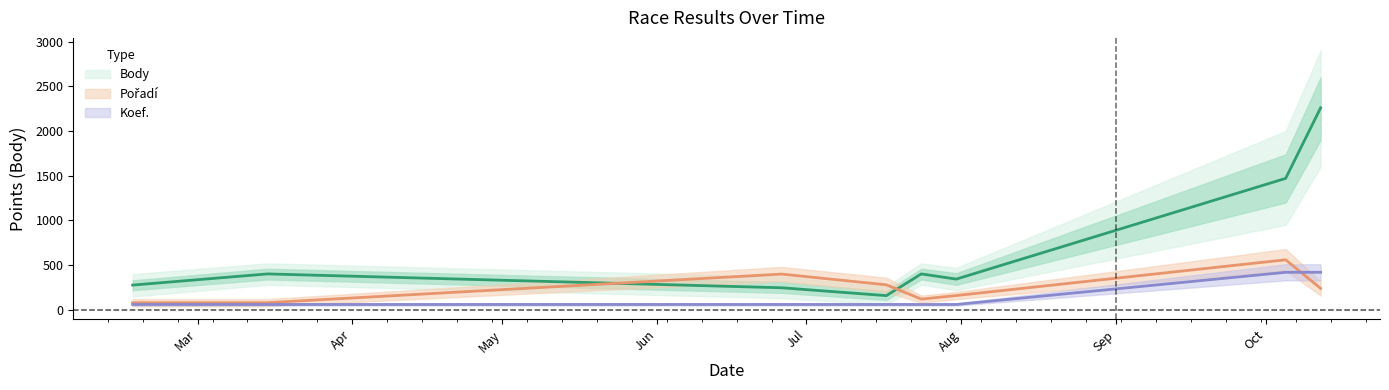

True or false: Koef. has a value of 60 at 2019-07-31.

True